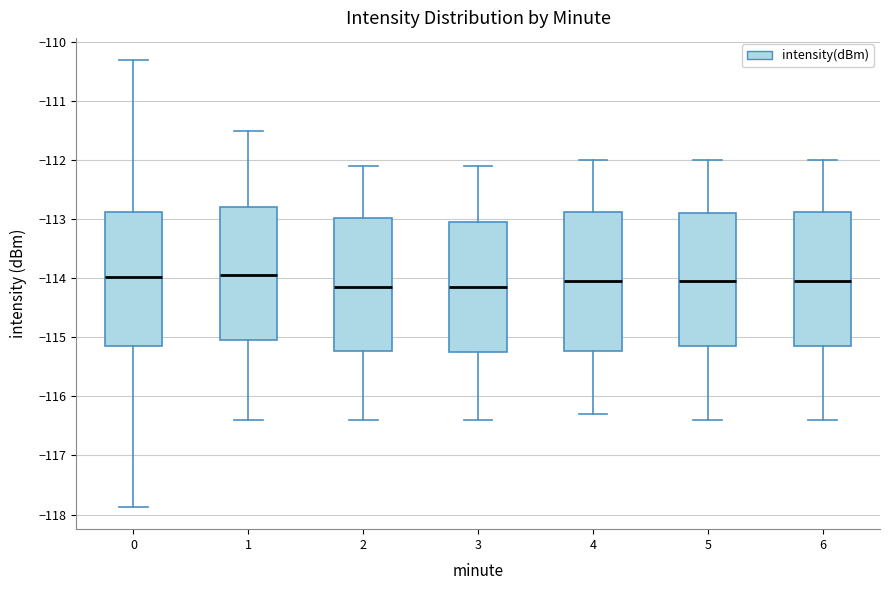

Reading left to right, transcribe this box plot: for each box, give where its median line is, the range the box spans, and where its two whiskers end, as read against the y-axis. The values are not printed on the chart, so give them approximately, as read against the axis.

0: median -114.0, box -115.2 to -112.9, whiskers -117.9 to -110.3
1: median -113.9, box -115.0 to -112.8, whiskers -116.4 to -111.5
2: median -114.1, box -115.2 to -113.0, whiskers -116.4 to -112.1
3: median -114.1, box -115.2 to -113.0, whiskers -116.4 to -112.1
4: median -114.0, box -115.2 to -112.9, whiskers -116.3 to -112.0
5: median -114.0, box -115.1 to -112.9, whiskers -116.4 to -112.0
6: median -114.0, box -115.1 to -112.9, whiskers -116.4 to -112.0